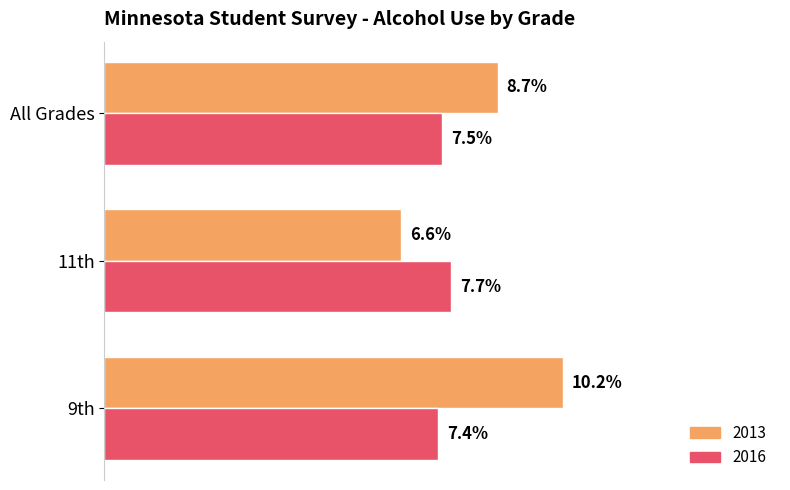

What position from the left is 9th?

1